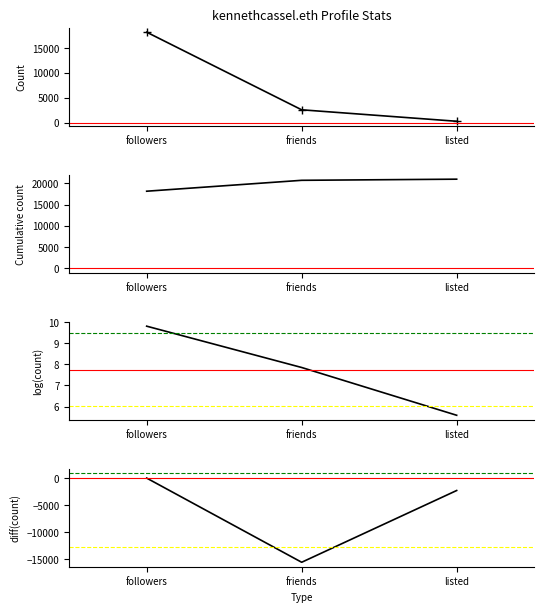

What is the lowest value of the log(count) series?

5.6